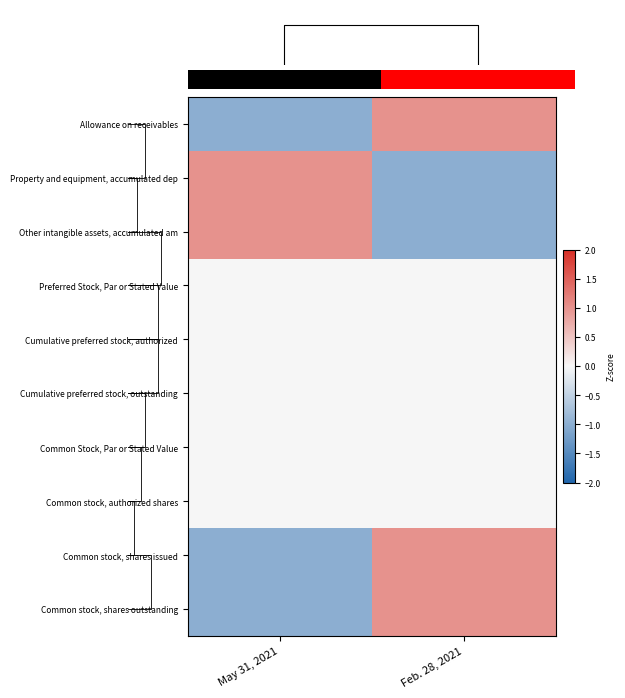

At which category is the sum across all series the highest?

Feb. 28, 2021